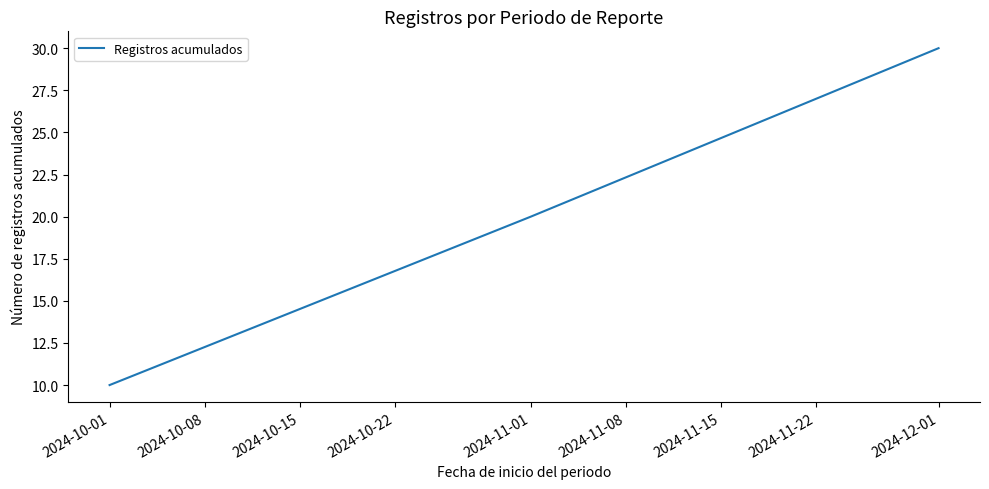

What is the sum of all values?

60